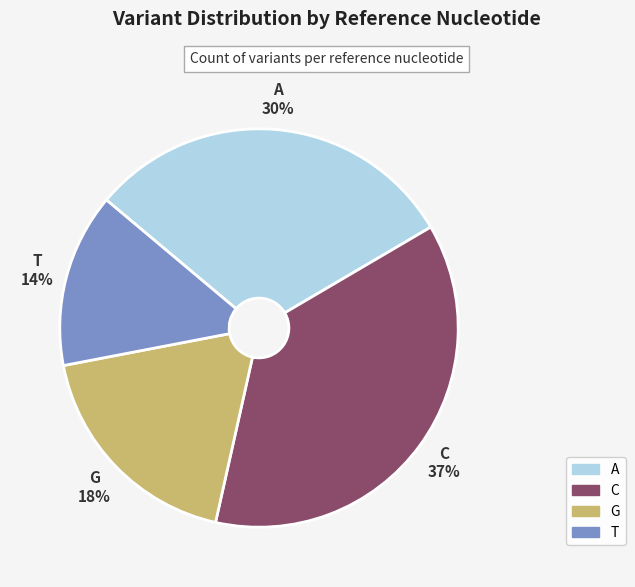

Which category has the biggest portion of the pie?

C